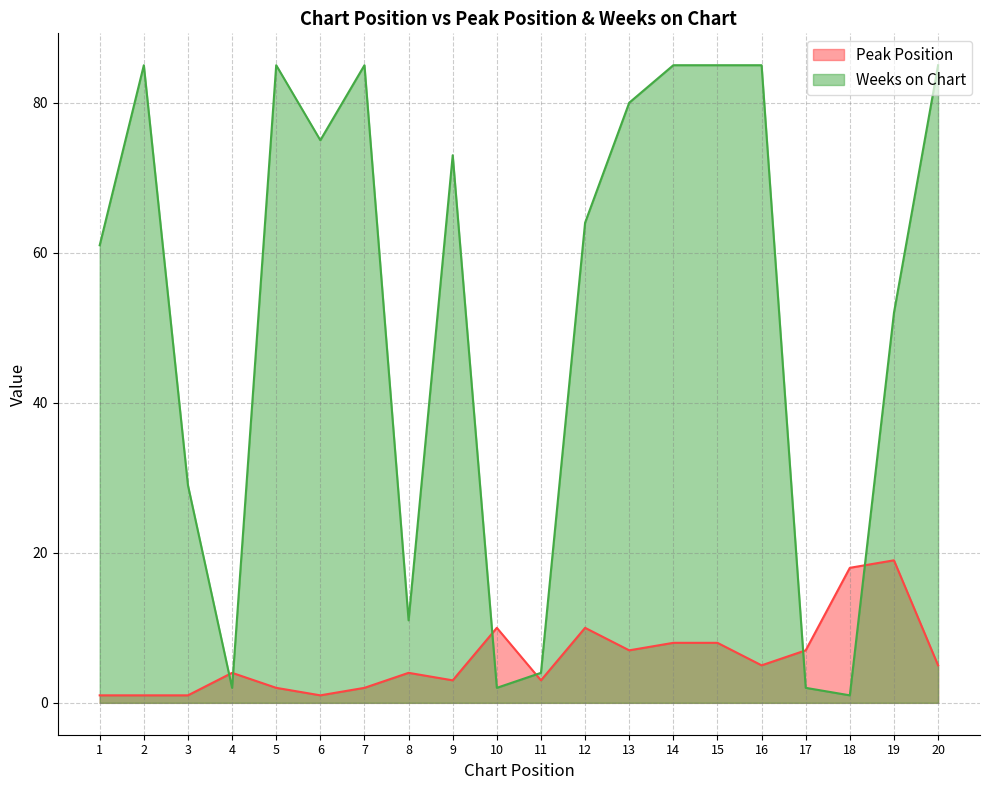

Between which two adjacent categories do Weeks on Chart and Peak Position first intersect?

3 and 4